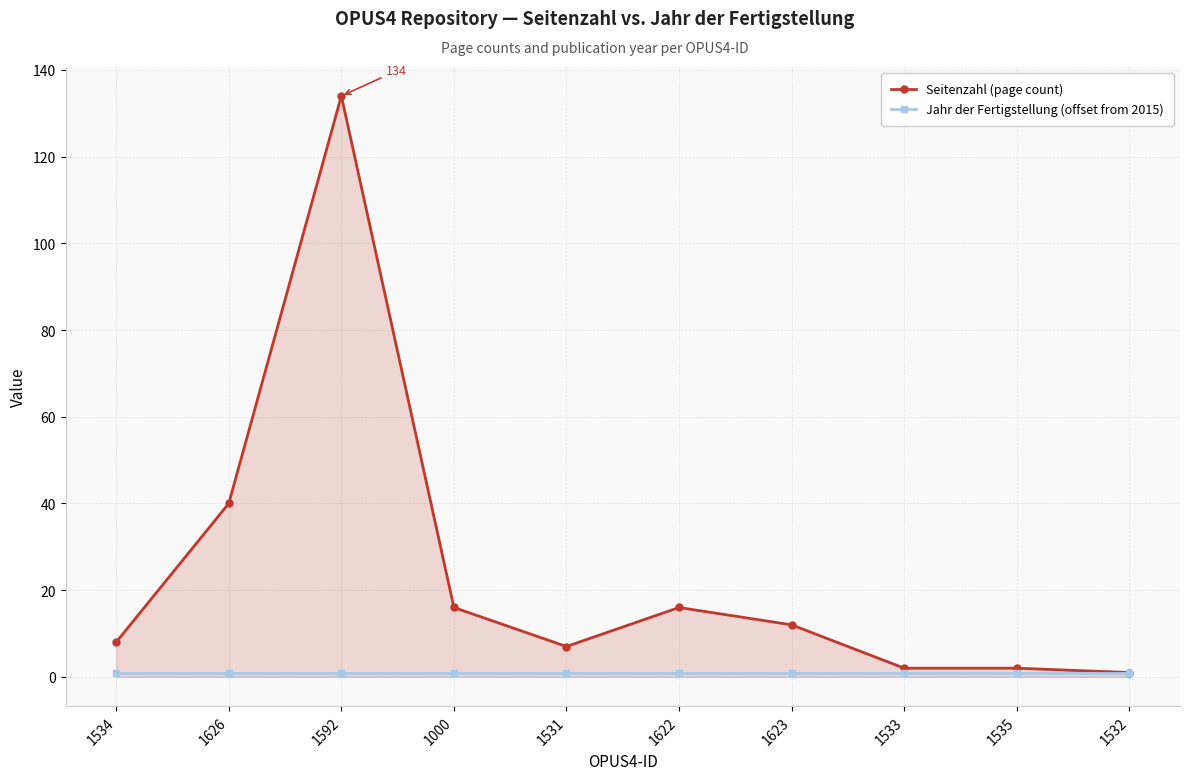

What is the value of the Jahr der Fertigstellung (offset from 2015) point at the 6th from the left?

1